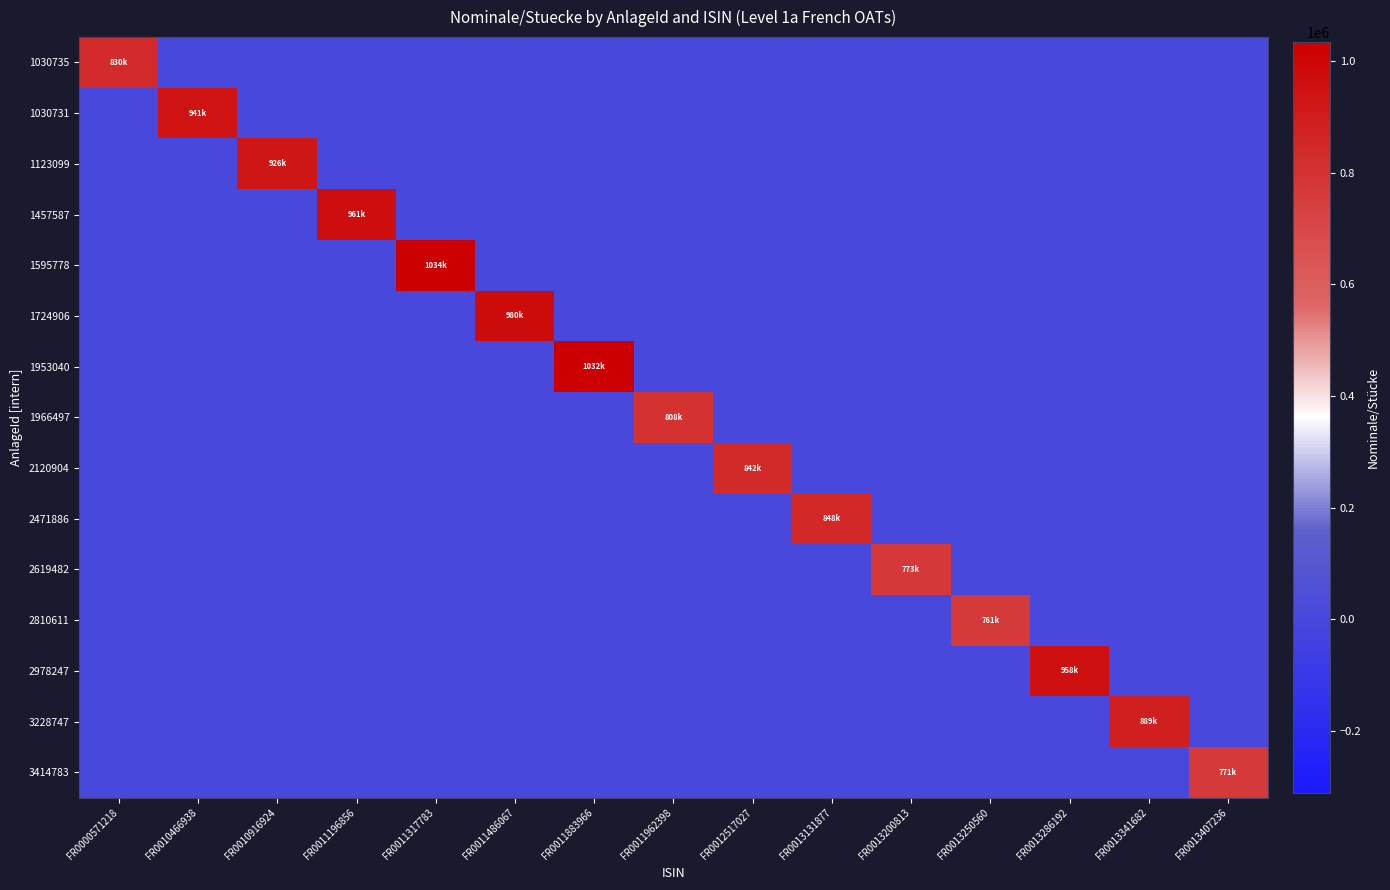

List the series in order of their peak value, highest first.

1595778, 1953040, 1724906, 1457587, 2978247, 1030731, 1123099, 3228747, 2471886, 2120904, 1030735, 1966497, 2619482, 3414783, 2810611